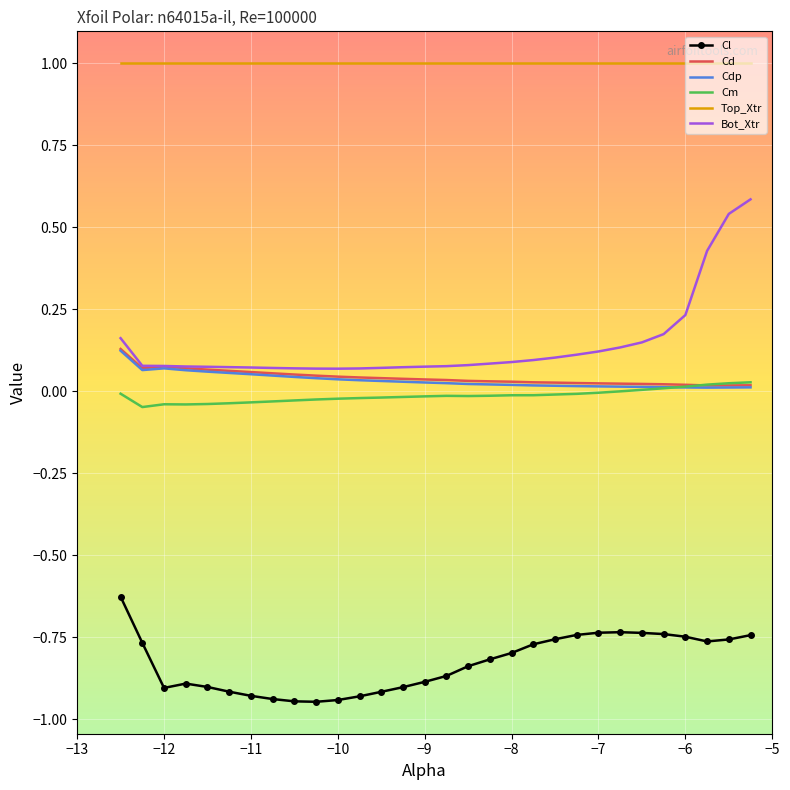

What is the maximum value shown in the chart?

1.0